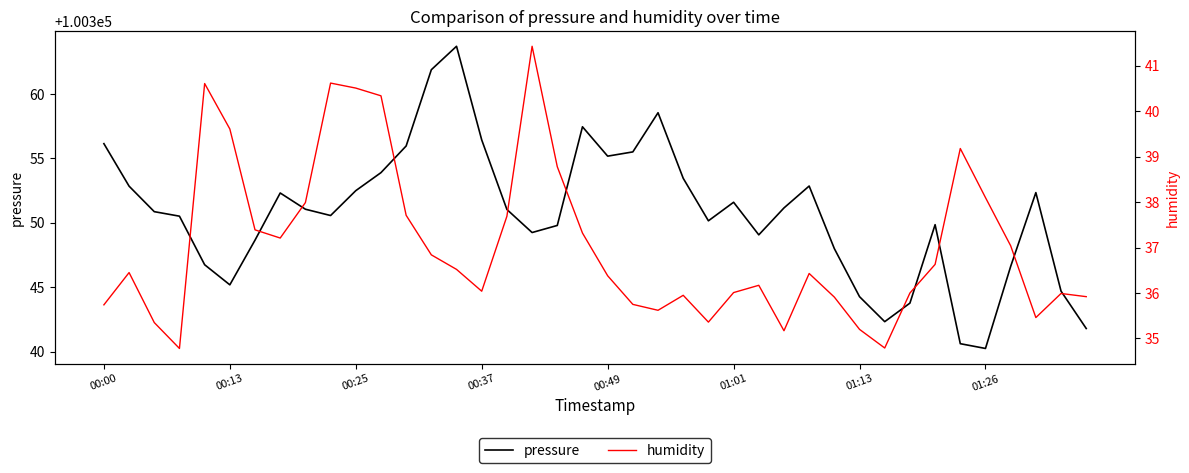

How many lines are shown in the chart?

2